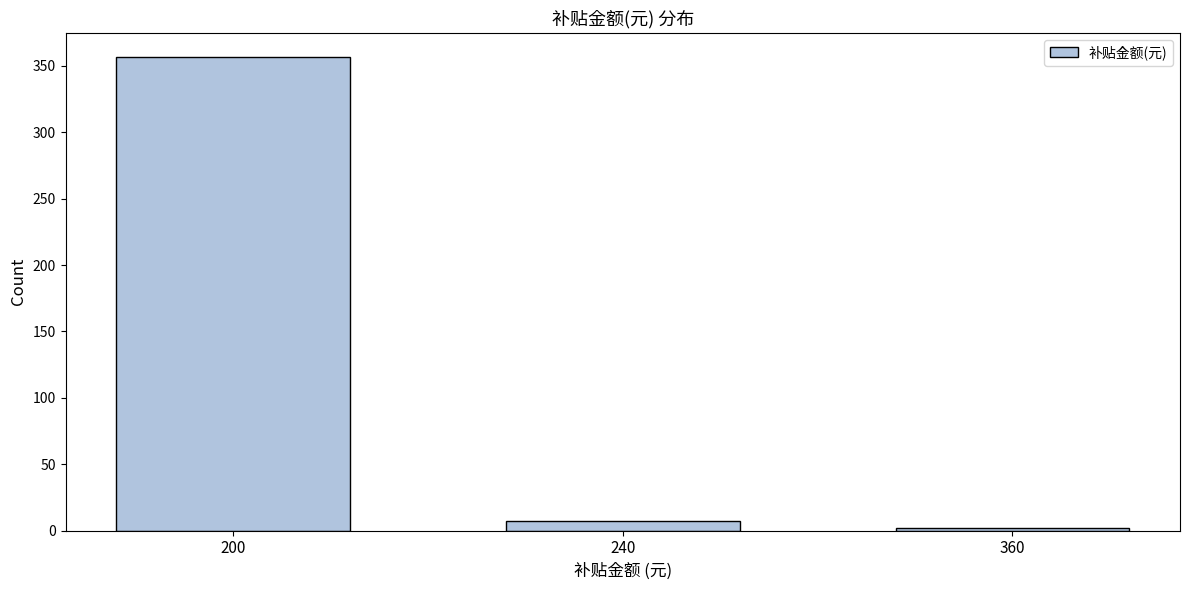

Reading left to right, extract all data points from this chart.

200=357	240=7	360=2